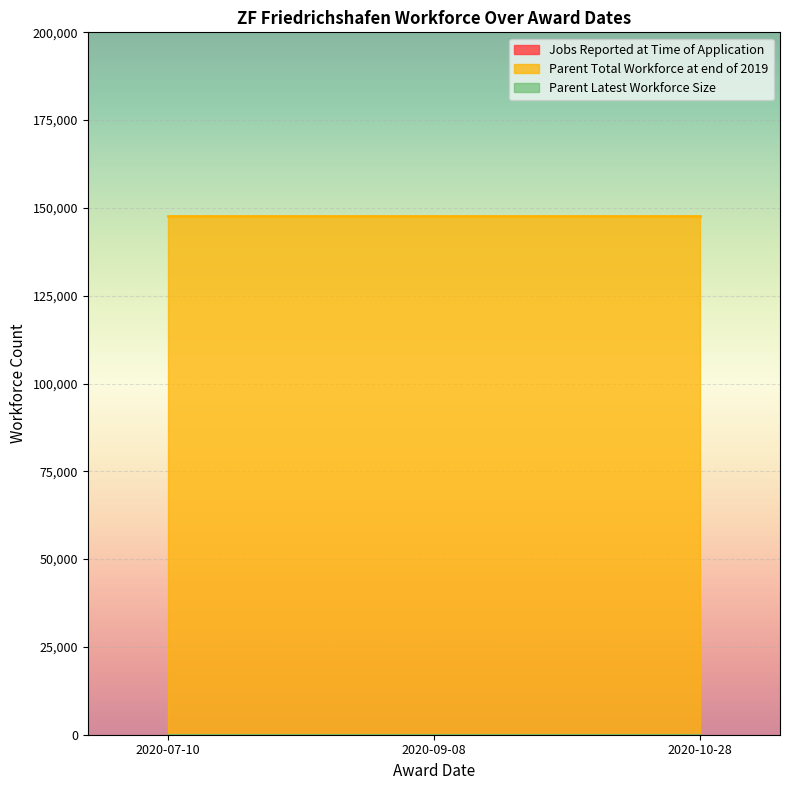

True or false: Parent Total Workforce at end of 2019 has more than 1 points higher than both neighbors.

False